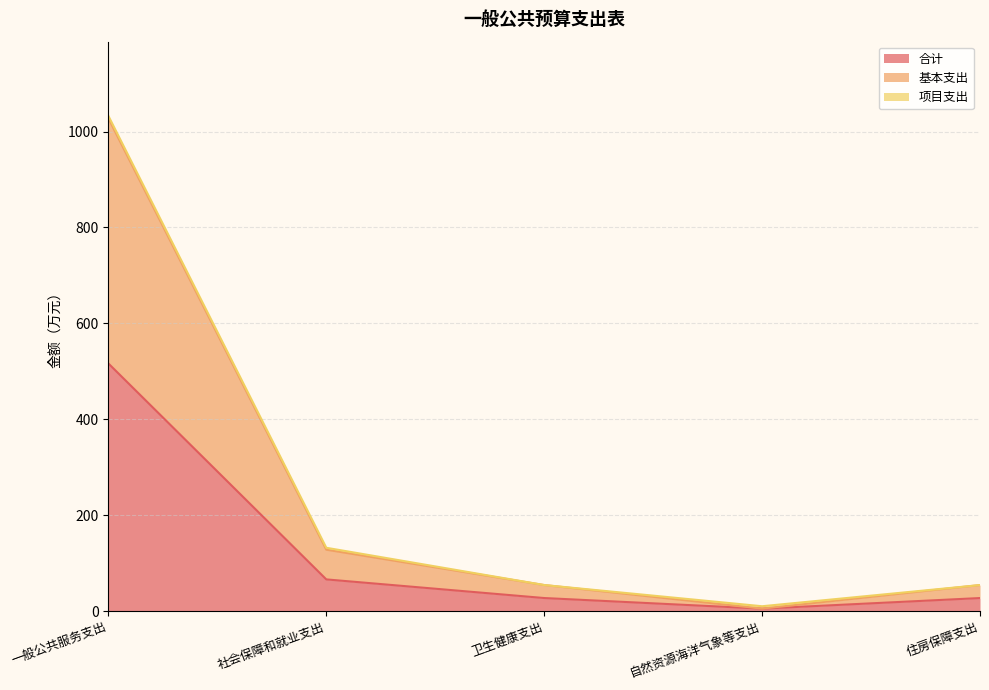

What is the highest value of the 基本支出 series?

1027.5